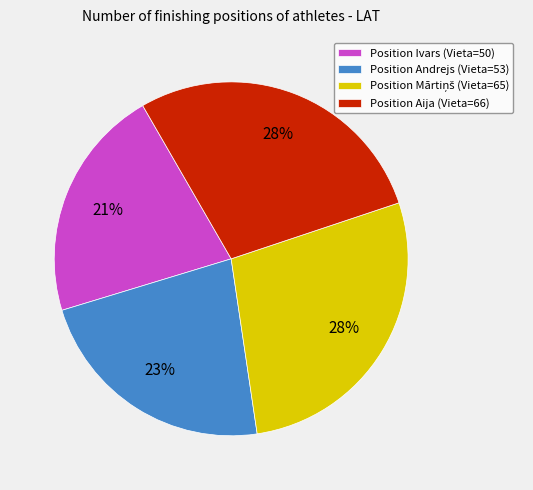

Approximately how many times larger is the value at Position Aija (Vieta=66) compared to Position Andrejs (Vieta=53)?

1.2